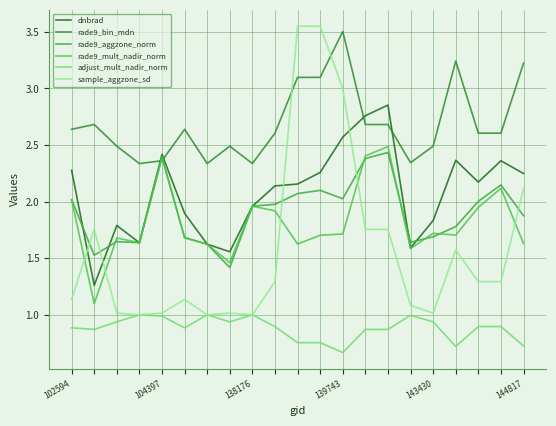

What is the difference between the maximum and minimum values in the sample_aggzone_sd series?

2.5